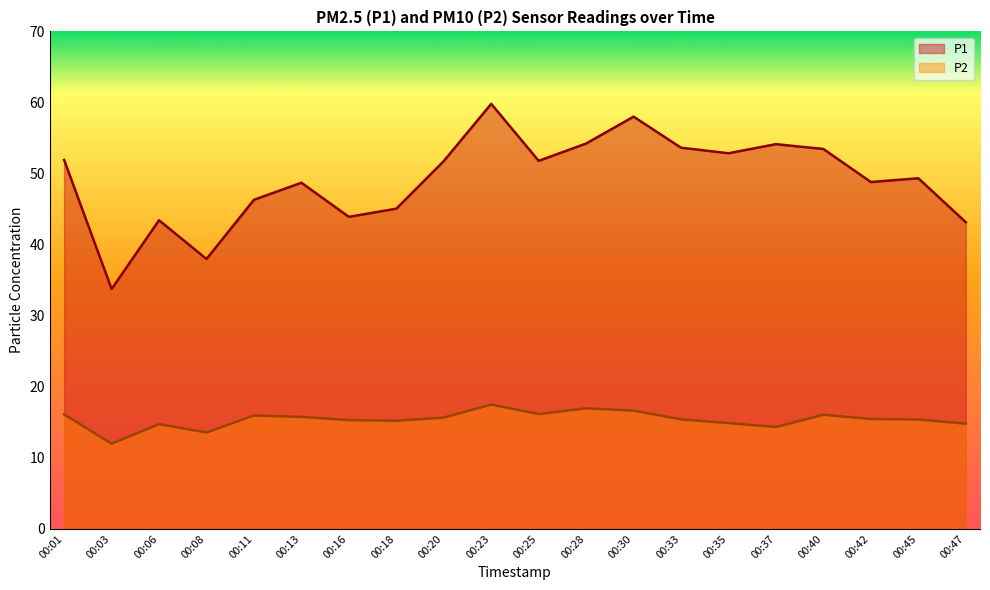

True or false: P2 and P1 cross at least once.

False